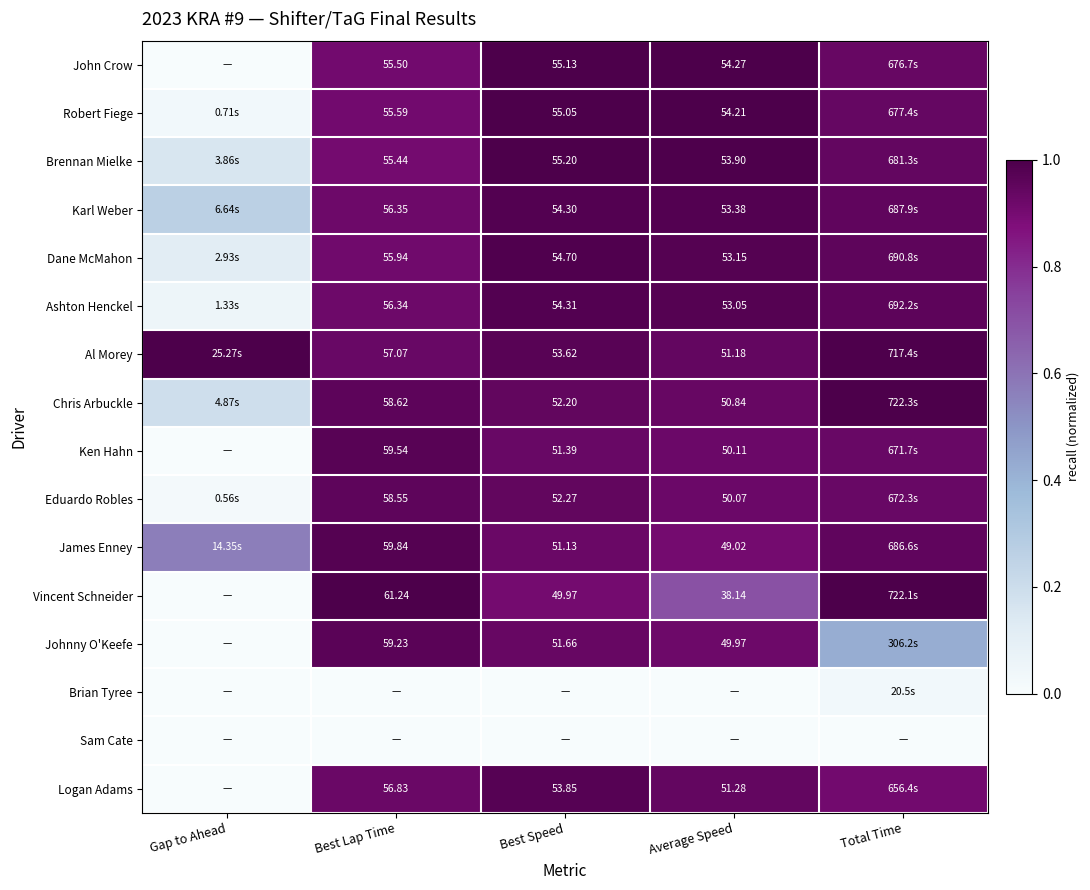

At how many categories does at least one series exceed 0?

5